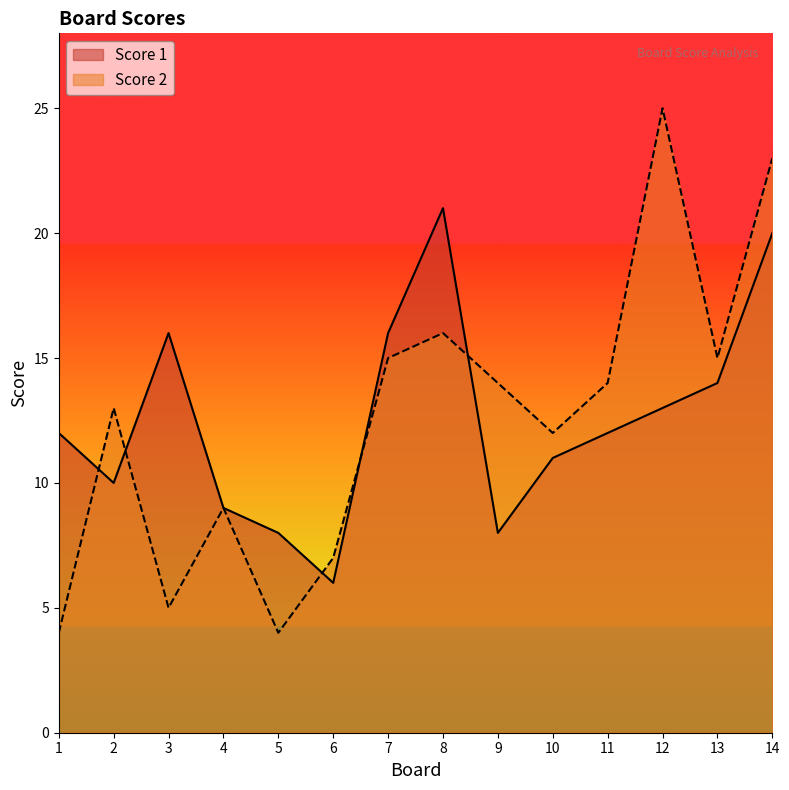

Which category has the highest value across all series?

12